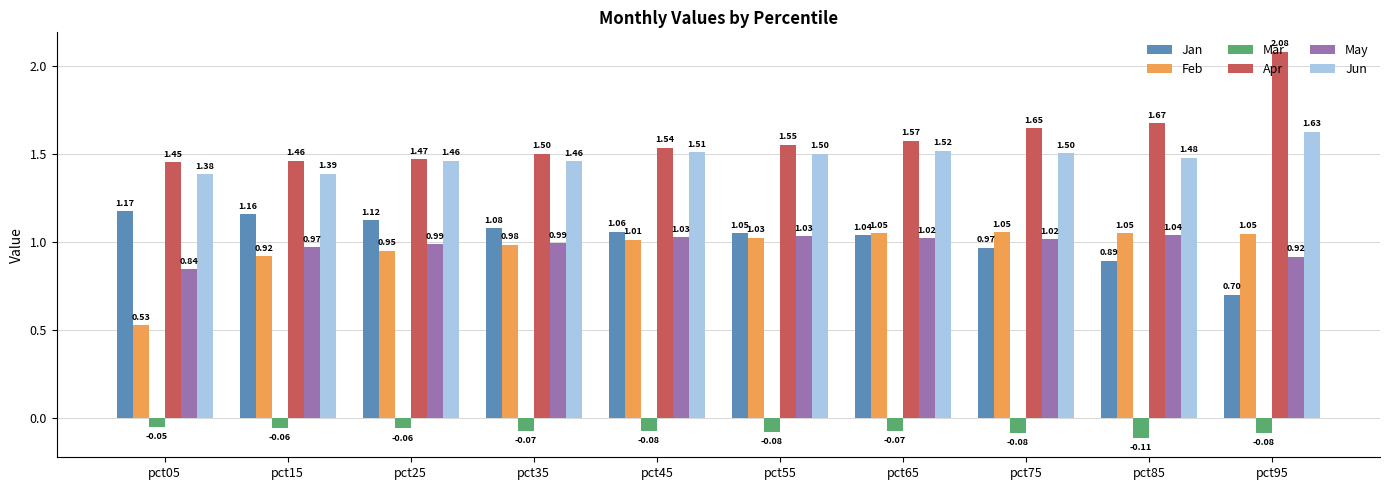

At pct15, list the series in order from smallest to largest.

Mar, Feb, May, Jan, Jun, Apr